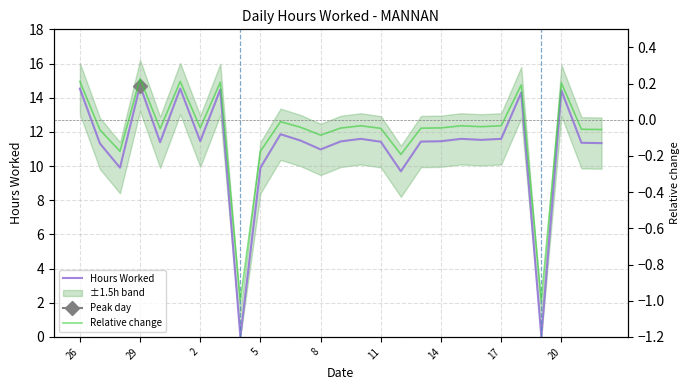

The value of Hours Worked at 17 is 3.4. True or false?

False